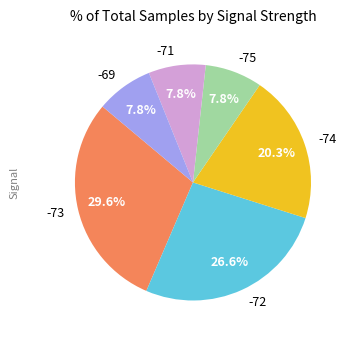

What is the ratio of the value at -74 to the value at -75?

2.6